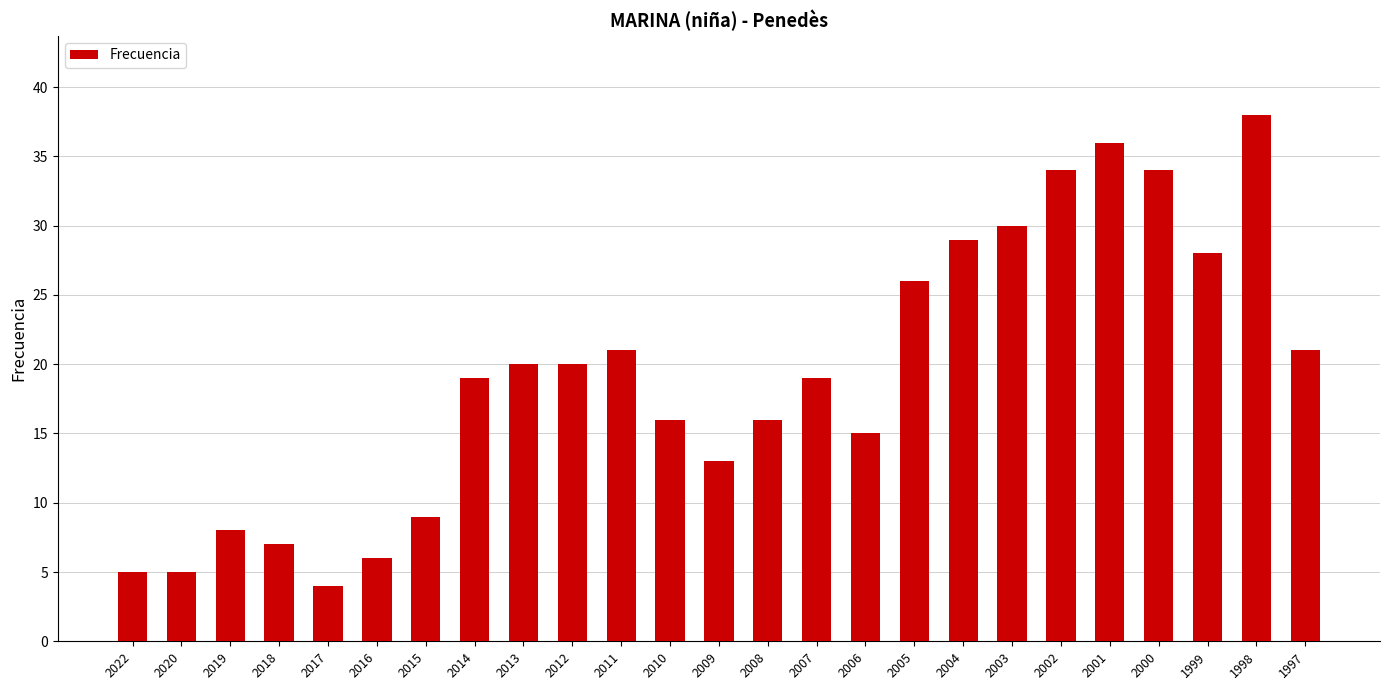

Which category has the highest value across all series?

1998